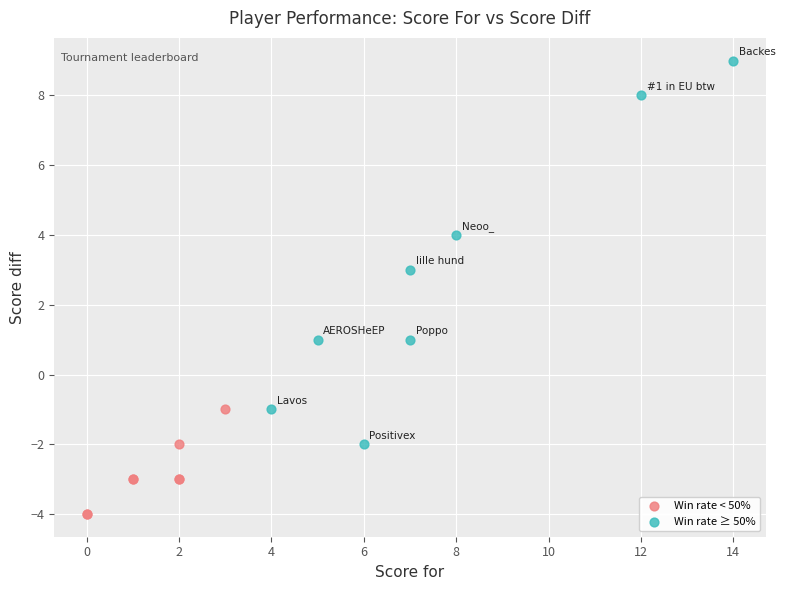

Which series has the largest Y range (max minus min)?

Win rate ≥ 50%